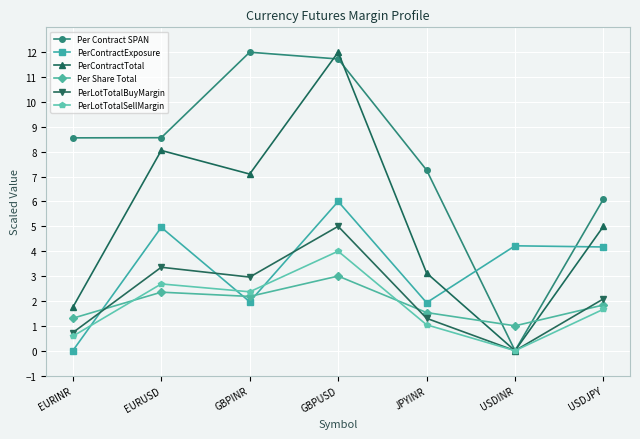

At which category does Per Contract SPAN reach its first local peak?

GBPINR